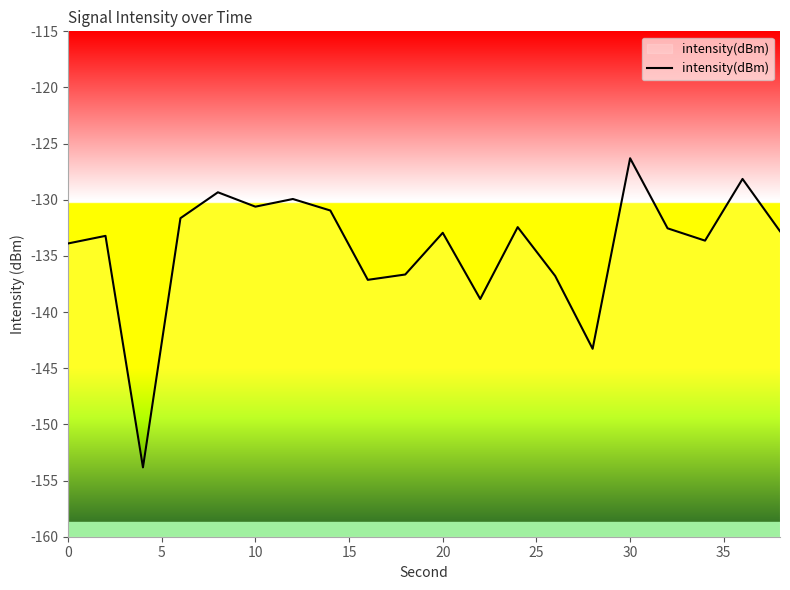

The value at 20 is -50.4. True or false?

False